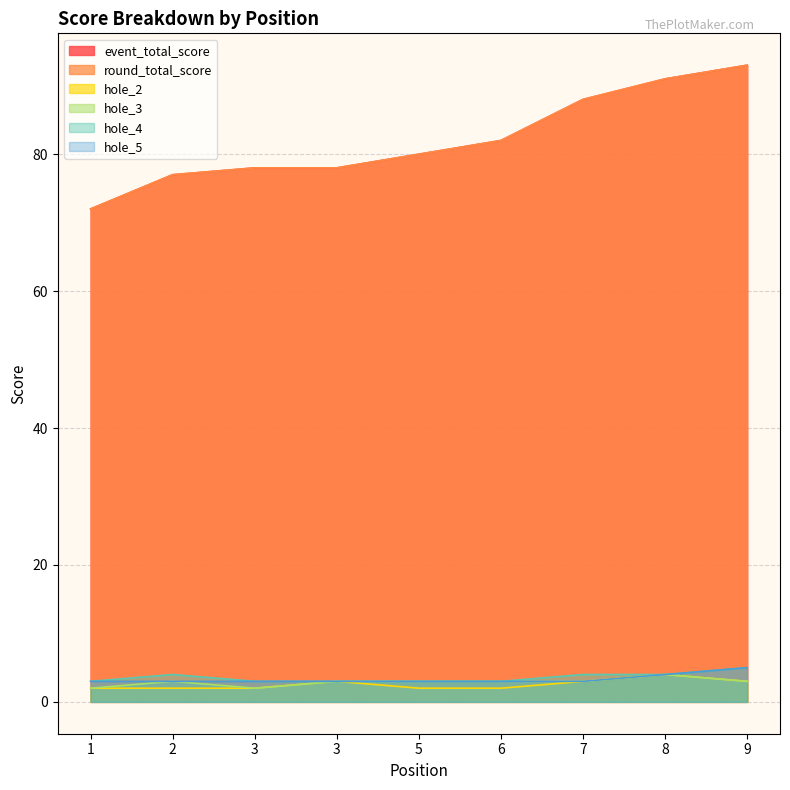

Does the chart display data point markers on the line(s)?

No